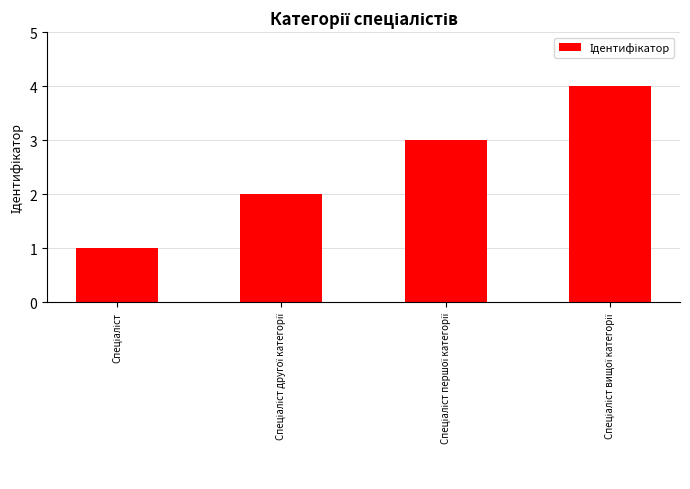

What is the greatest value displayed?

4